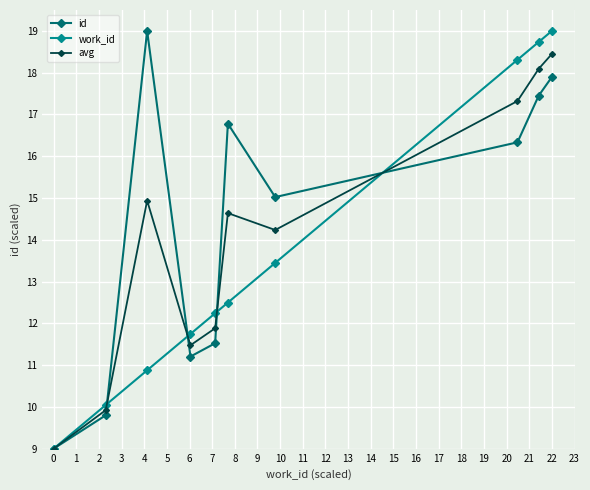

What is the greatest value displayed?

19.0